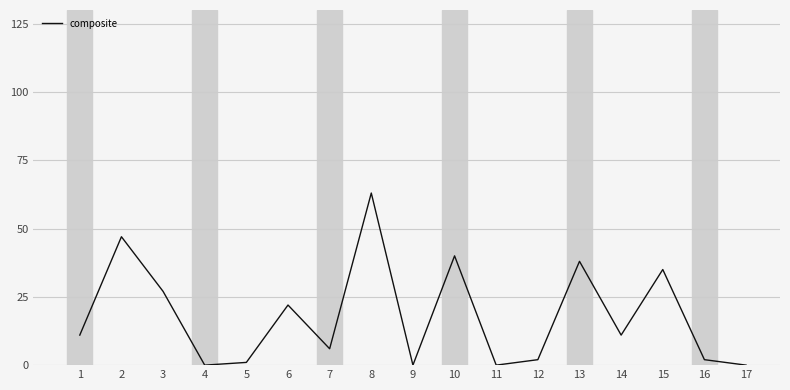

What is the difference between the maximum and minimum values?

63